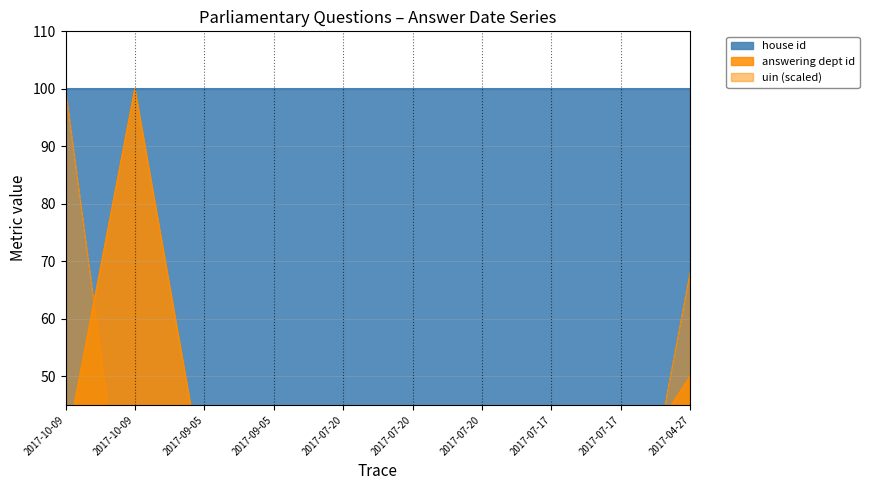

Between which two adjacent categories do uin and answering dept id first intersect?

2017-10-09 and 2017-10-09